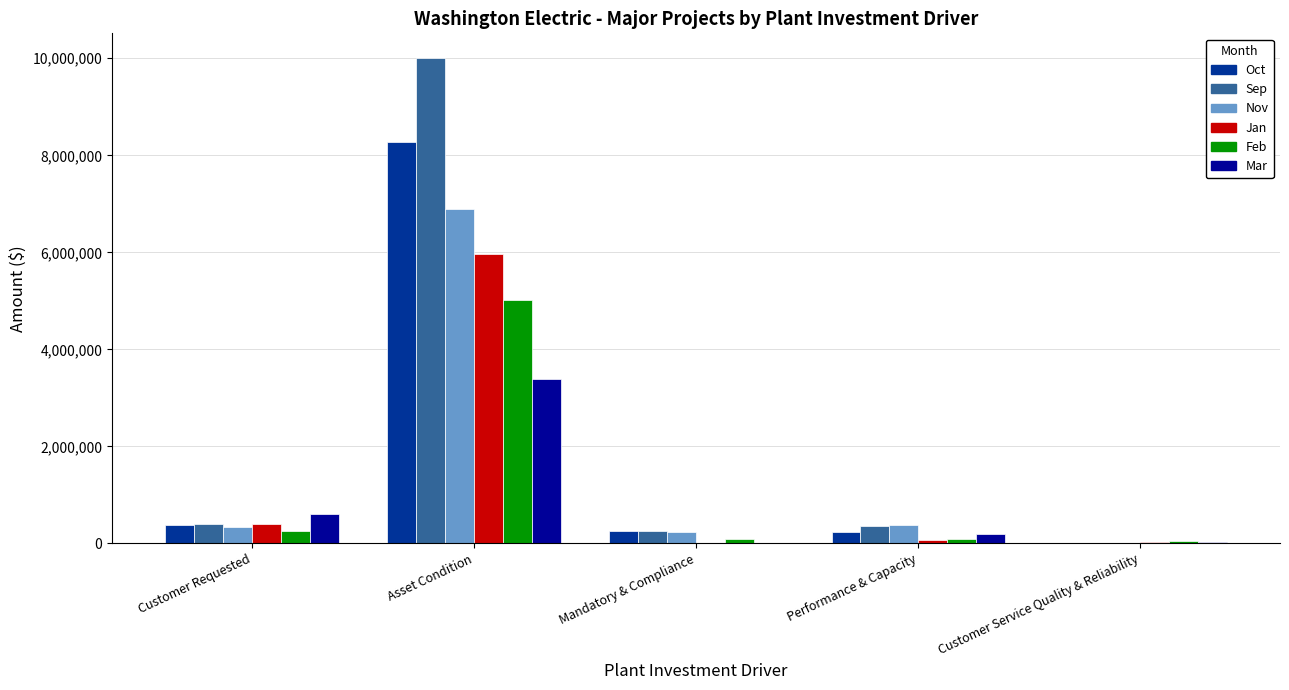

Read the Sep value at Customer Requested.

400385.8